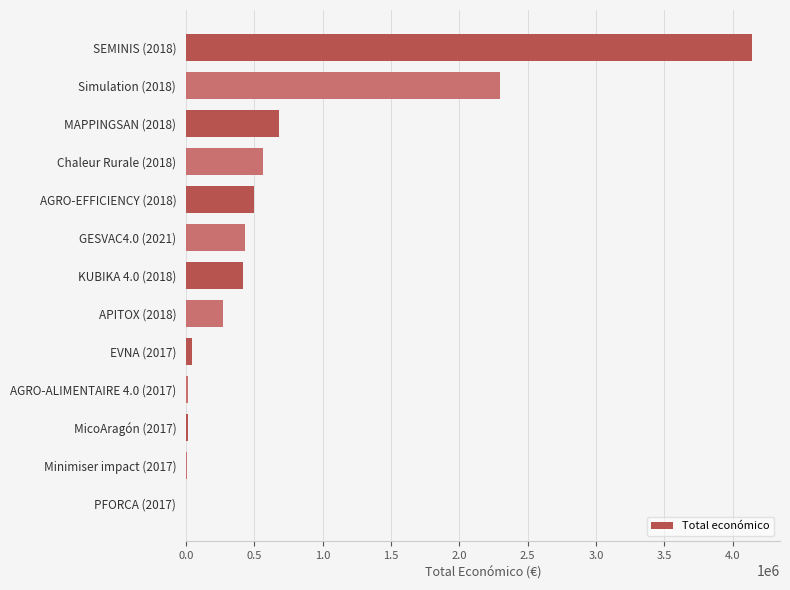

What is the greatest value displayed?

4139393